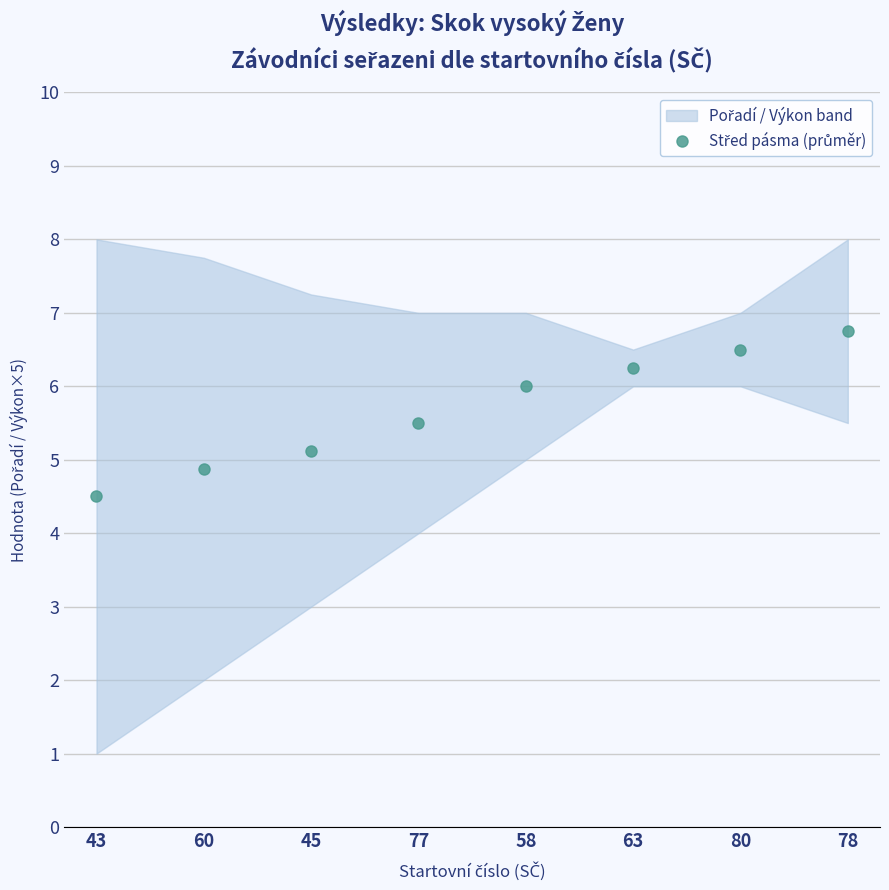

Where is the data nearest to the value 5?

60